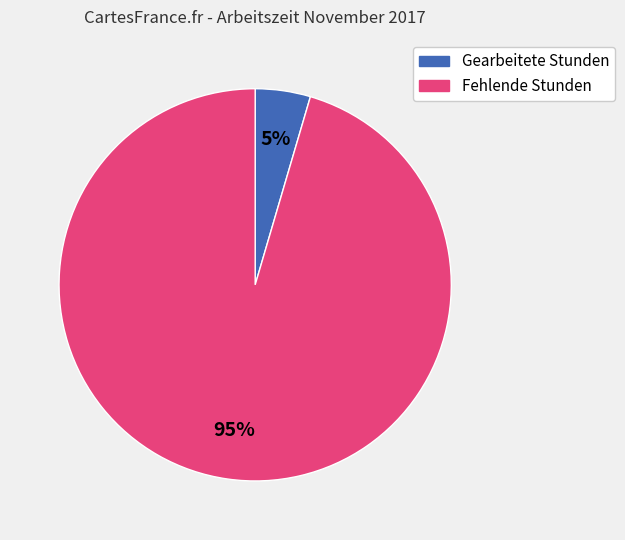

To the nearest percent, what is the average slice percentage?

50%